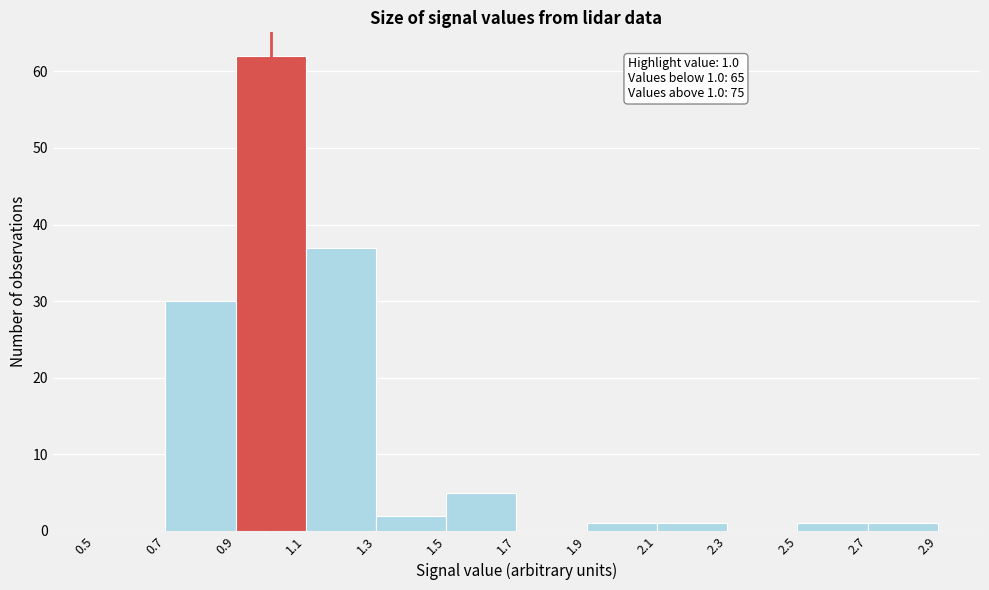

Which range on the x-axis has the tallest bar?

0.9 to 1.1